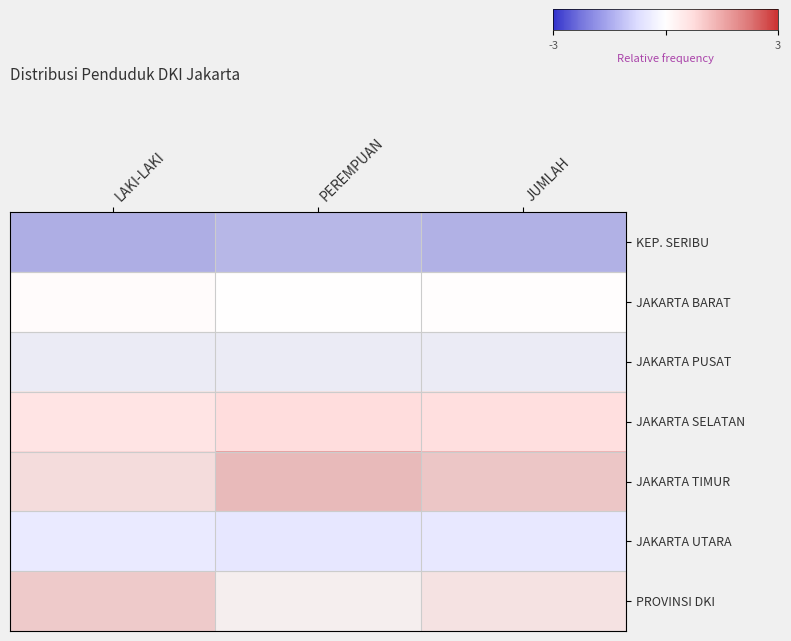

At how many categories does at least one series exceed 0?

3